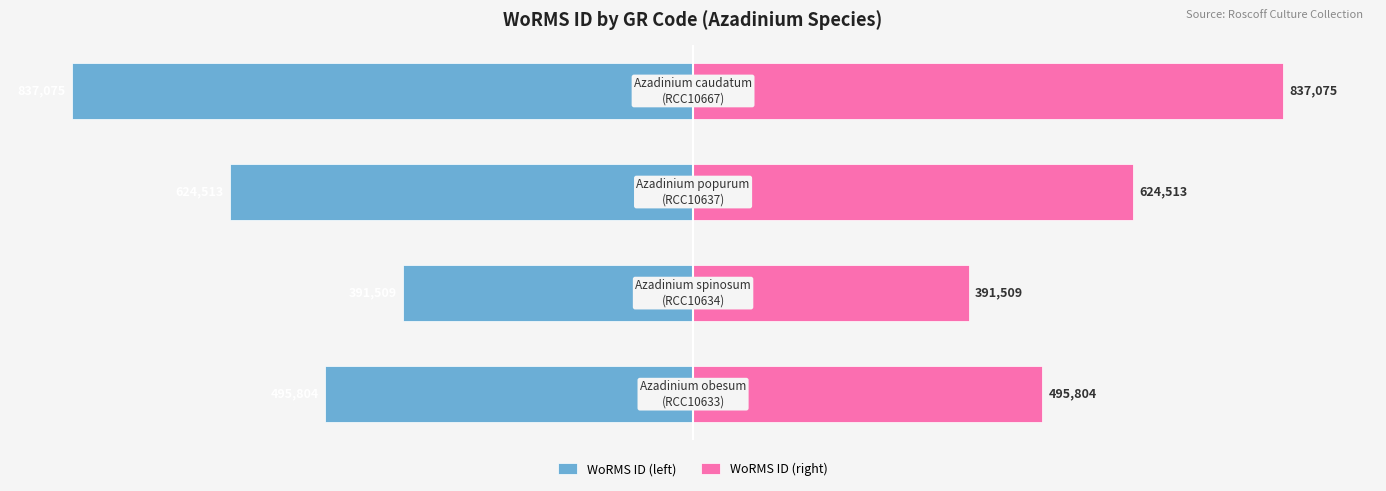

List the series in order of their peak value, highest first.

WoRMS ID (right), WoRMS ID (left)